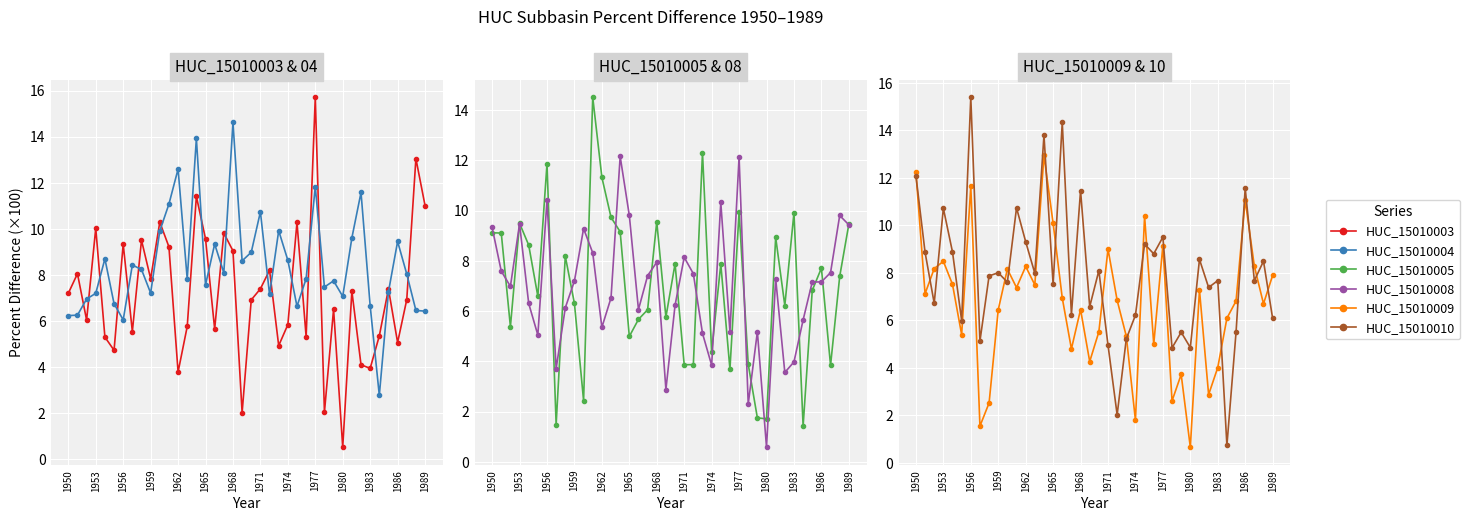

List the series in order of their peak value, highest first.

HUC_15010003, HUC_15010010, HUC_15010004, HUC_15010005, HUC_15010009, HUC_15010008